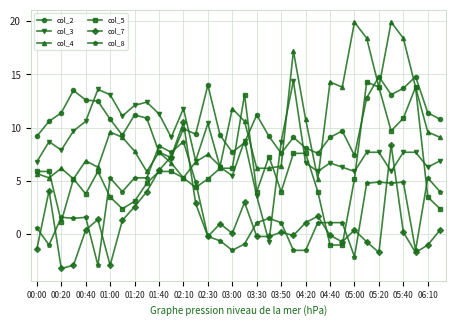

How many times do col_5 and col_8 cross each other?

7